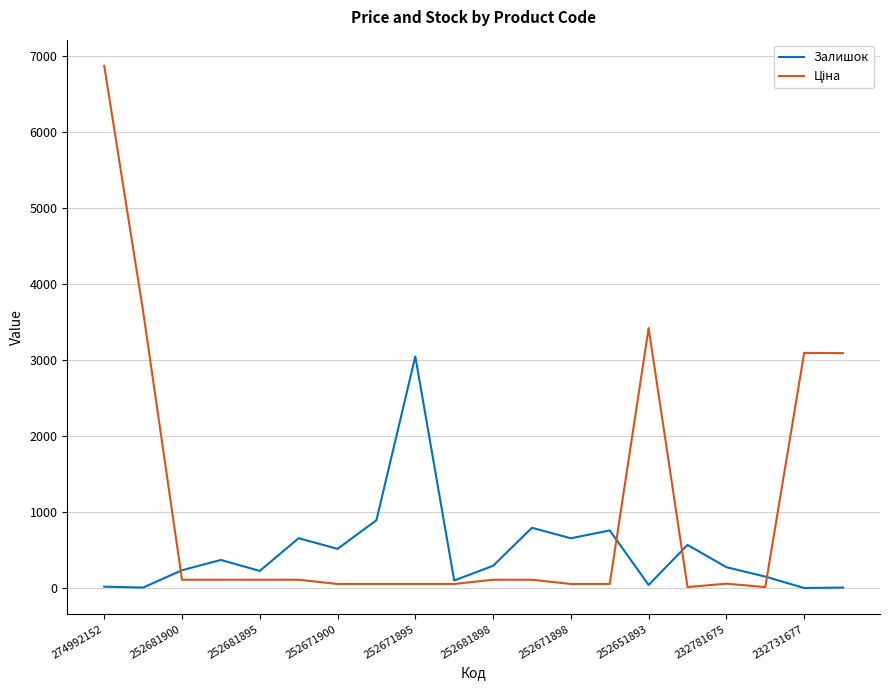

What is the greatest value displayed?

6869.4